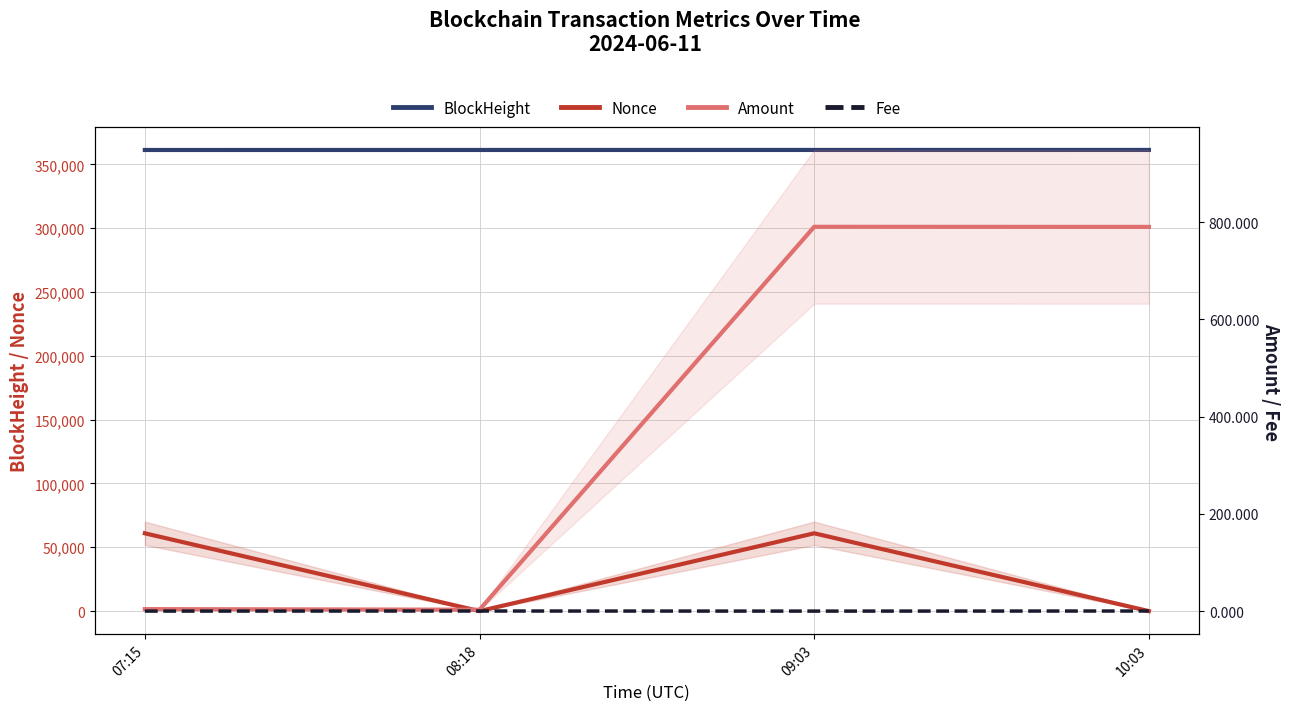

At which label does Nonce reach its minimum?

08:18